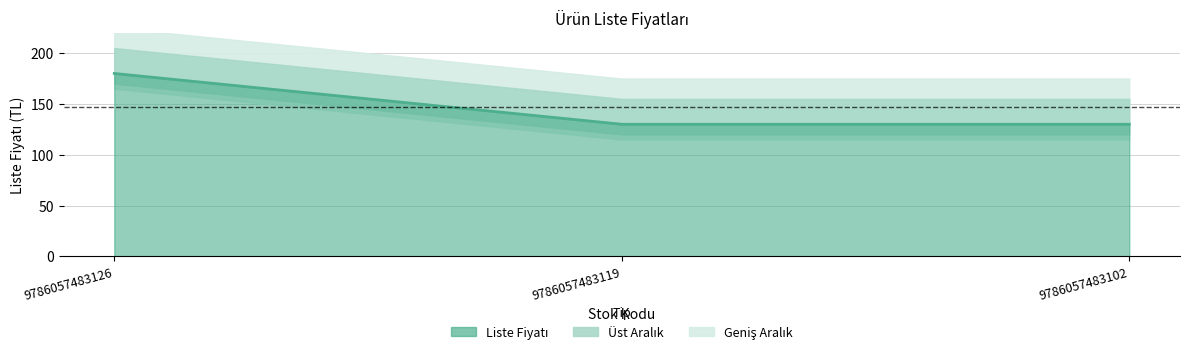

Rank the categories by value from lowest to highest.

9786057483119, 9786057483102, 9786057483126